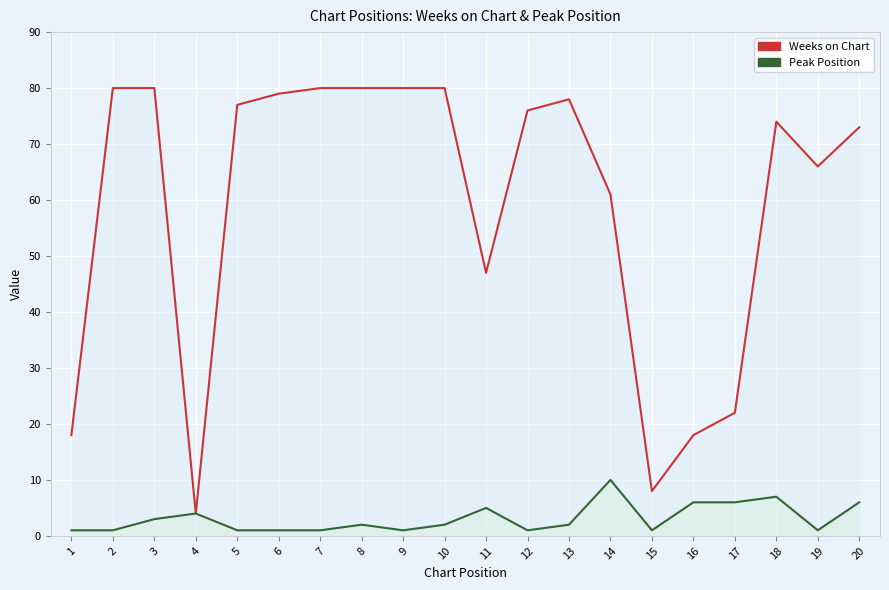

Reading left to right, extract all data points from this chart.

Weeks on Chart: 1=18	2=80	3=80	4=4	5=77	6=79	7=80	8=80	9=80	10=80	11=47	12=76	13=78	14=61	15=8	16=18	17=22	18=74	19=66	20=73
Peak Position: 1=1	2=1	3=3	4=4	5=1	6=1	7=1	8=2	9=1	10=2	11=5	12=1	13=2	14=10	15=1	16=6	17=6	18=7	19=1	20=6